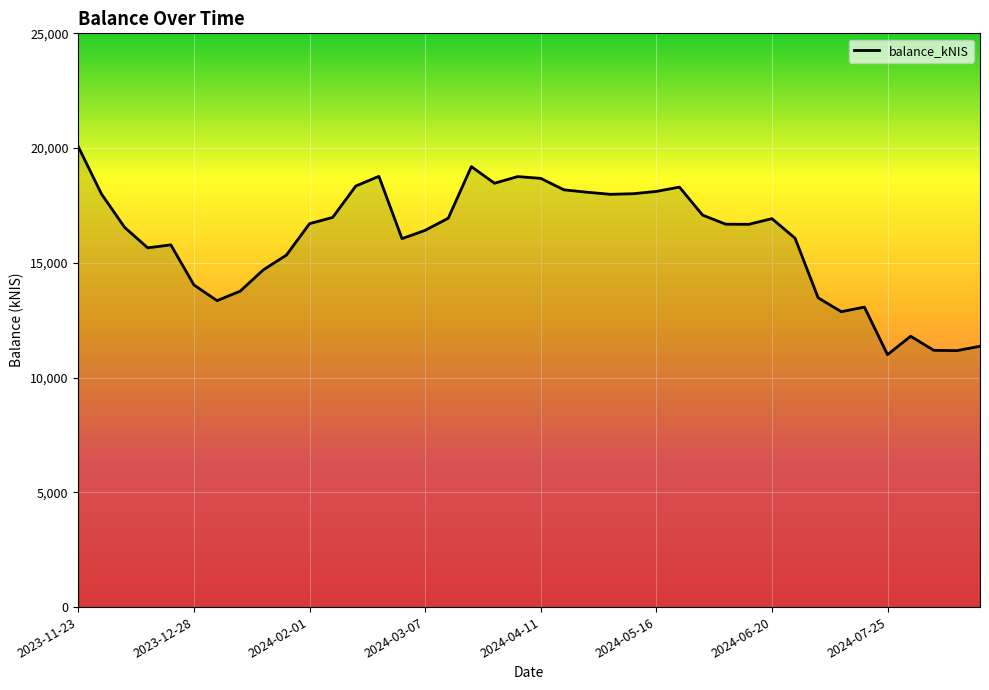

What is the difference between the maximum and minimum values?

9057.4